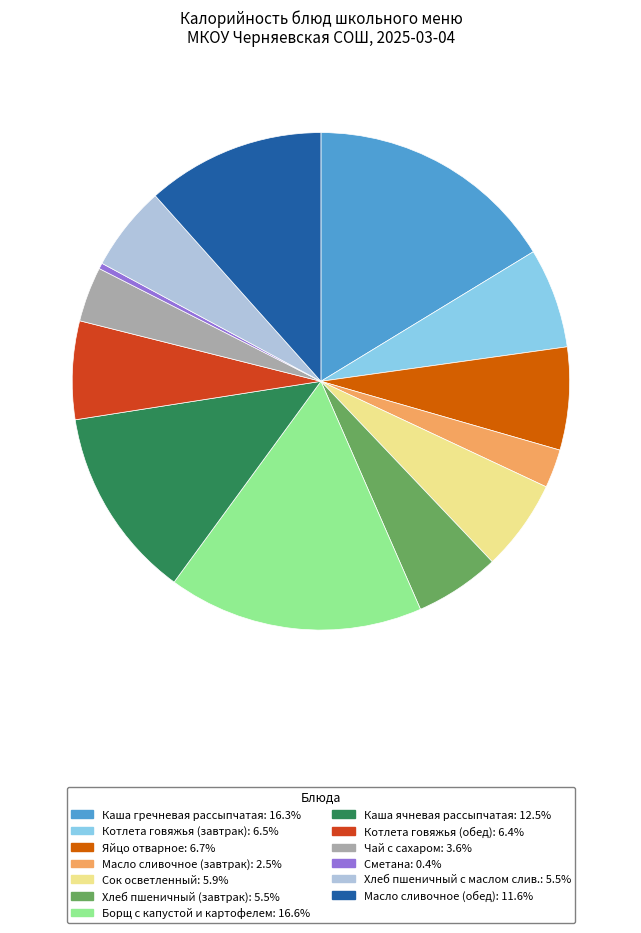

What is the ratio of the value at Котлета говяжья (обед) to the value at Масло сливочное (завтрак)?

2.5